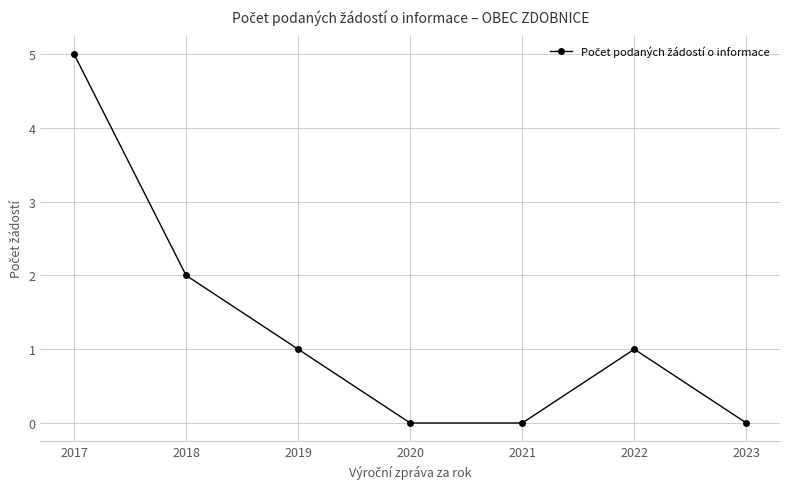

Approximately how many times larger is the value at 2022 compared to 2019?

1.0